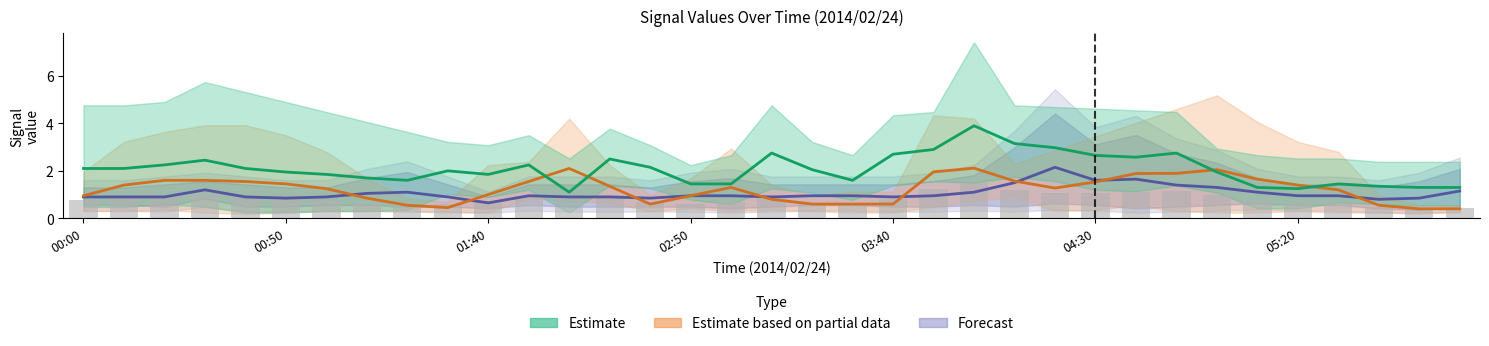

Between 24 and 22, which is larger?

24